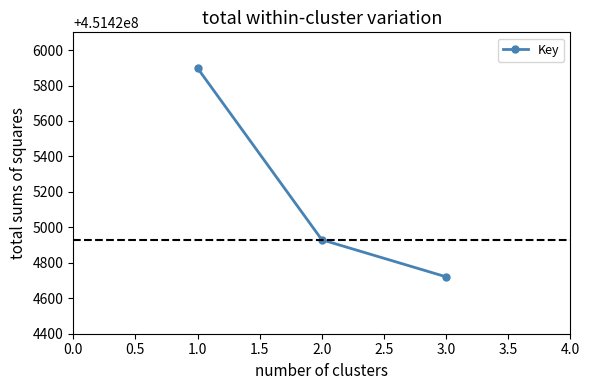

Rank the categories by value from lowest to highest.

3.0, 2.0, 1.0